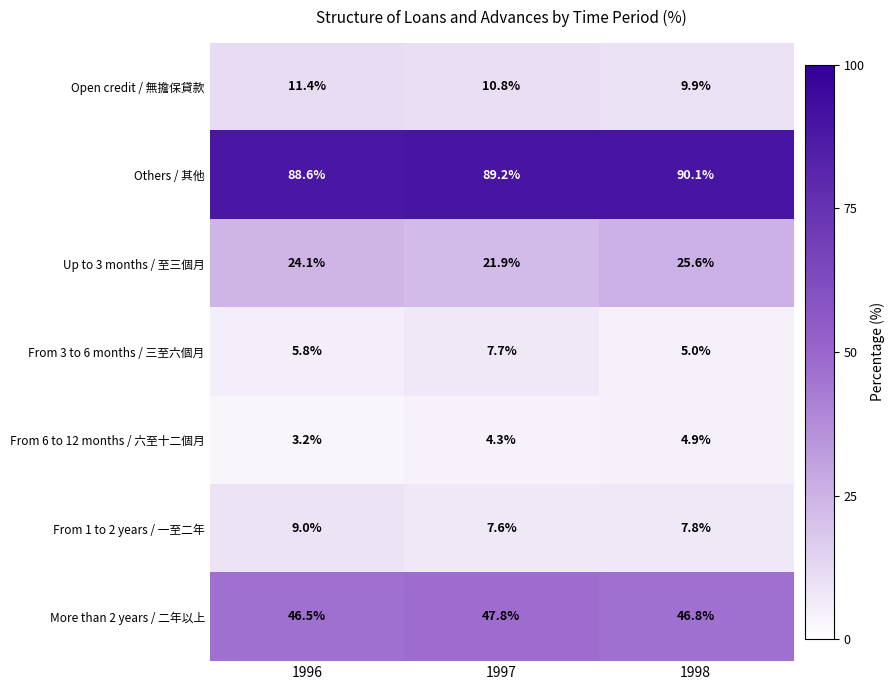

What is the difference between the highest and lowest values at 1997?

84.9